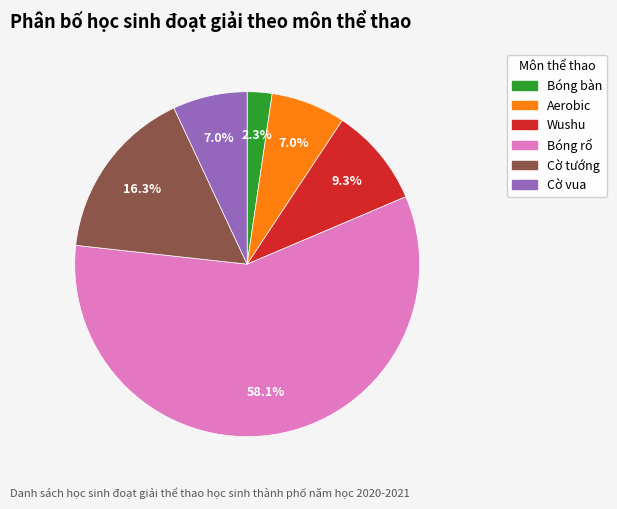

What is the smallest slice in the pie chart?

Bóng bàn